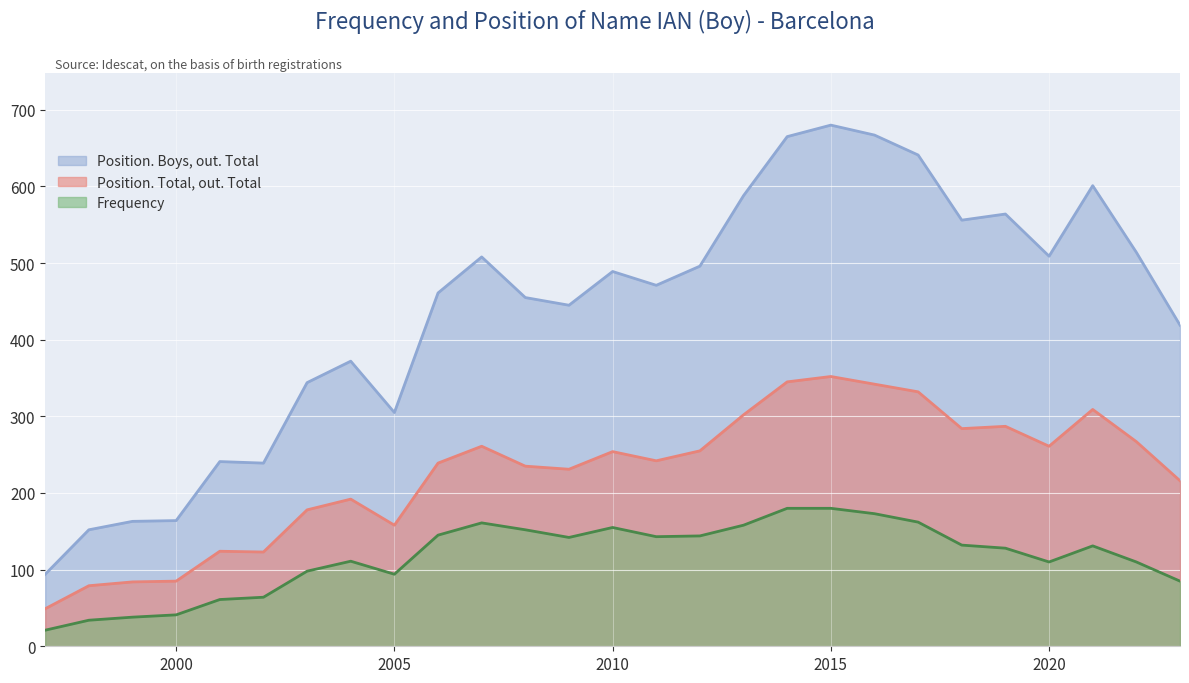

True or false: Position. Total, out. Total and Position. Boys, out. Total cross at least once.

False